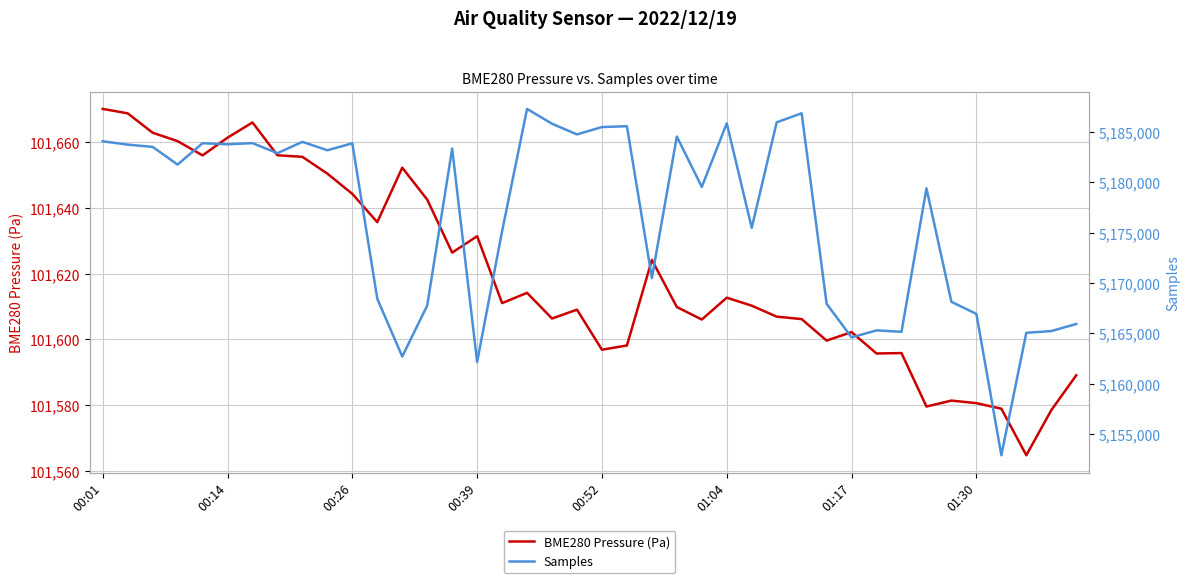

Rank the series by their average value, from lowest to highest.

BME280 Pressure (Pa), Samples